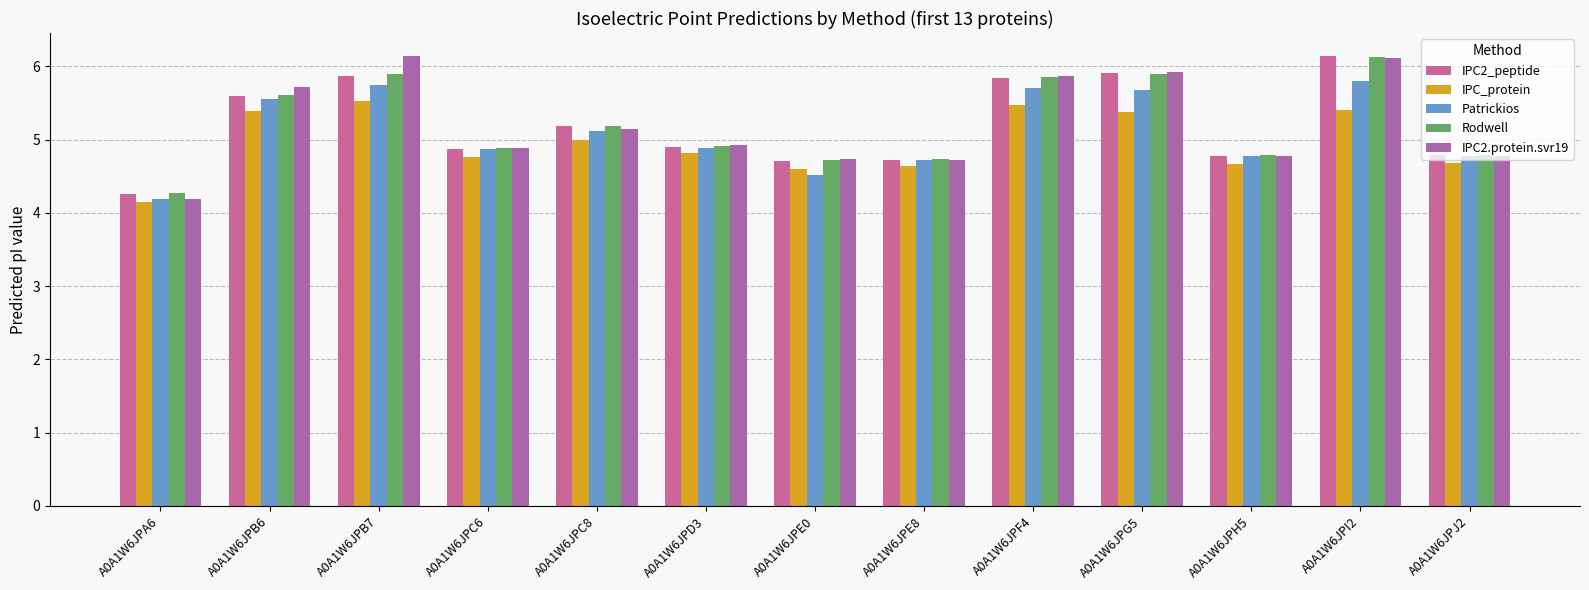

List the series in order of their peak value, lowest first.

IPC_protein, Patrickios, Rodwell, IPC2.protein.svr19, IPC2_peptide